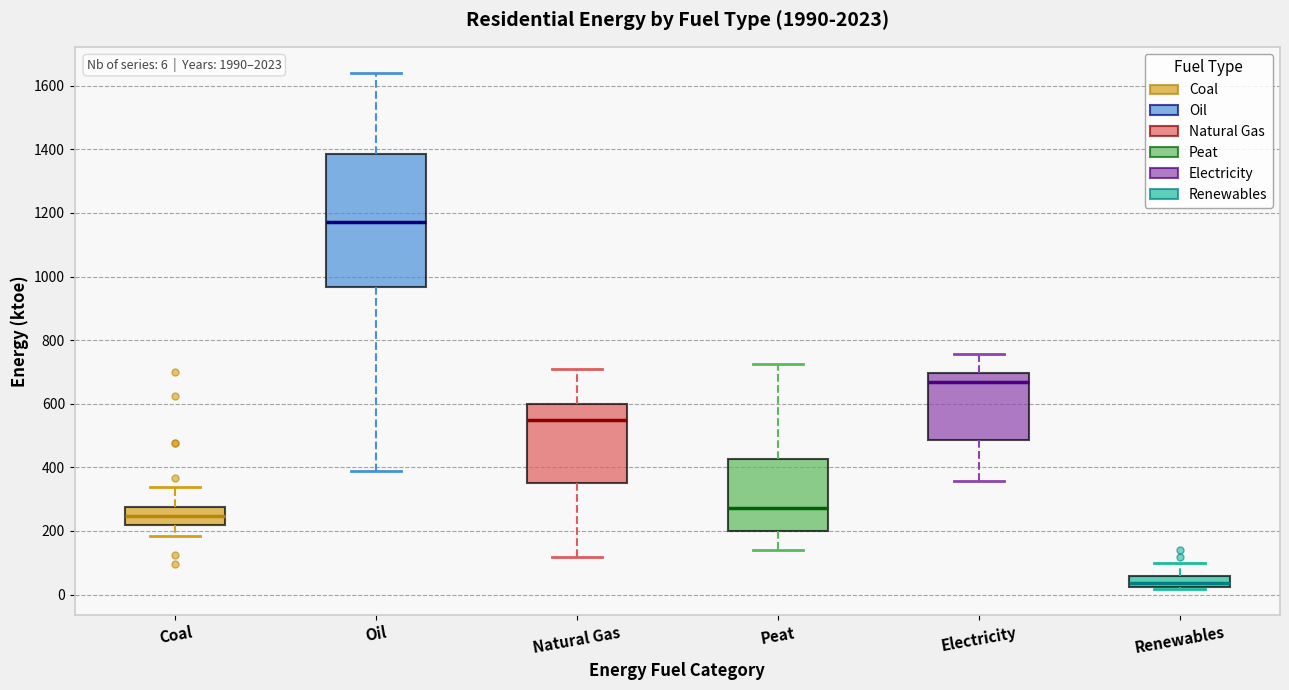

Comparing the boxes themselves (not the whiskers), which one is the tallest?

Oil